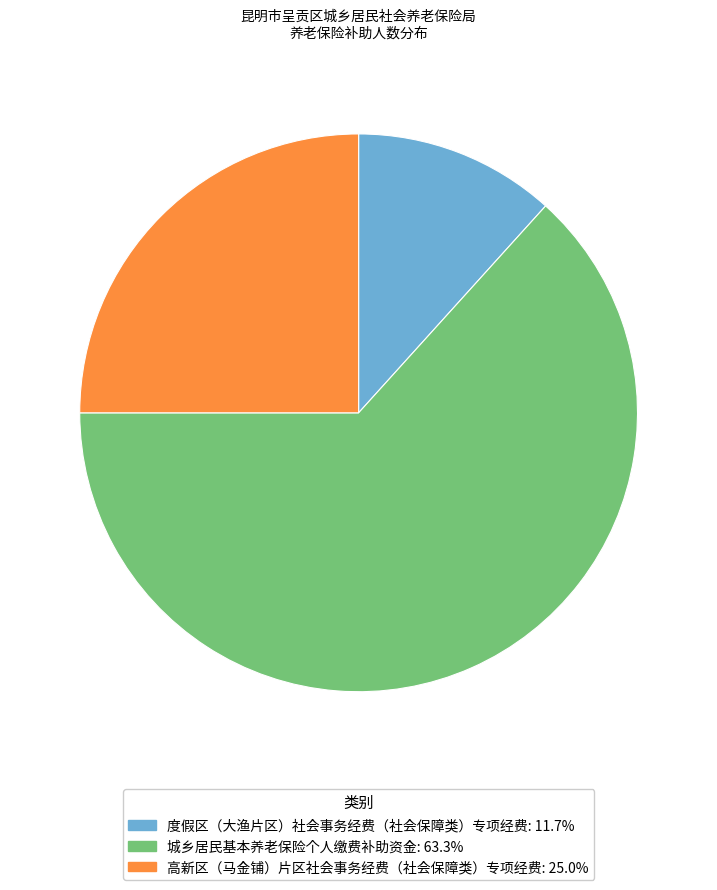

Rank the categories by value from highest to lowest.

城乡居民基本养老保险个人缴费补助资金, 高新区（马金铺）片区社会事务经费（社会保障类）专项经费, 度假区（大渔片区）社会事务经费（社会保障类）专项经费